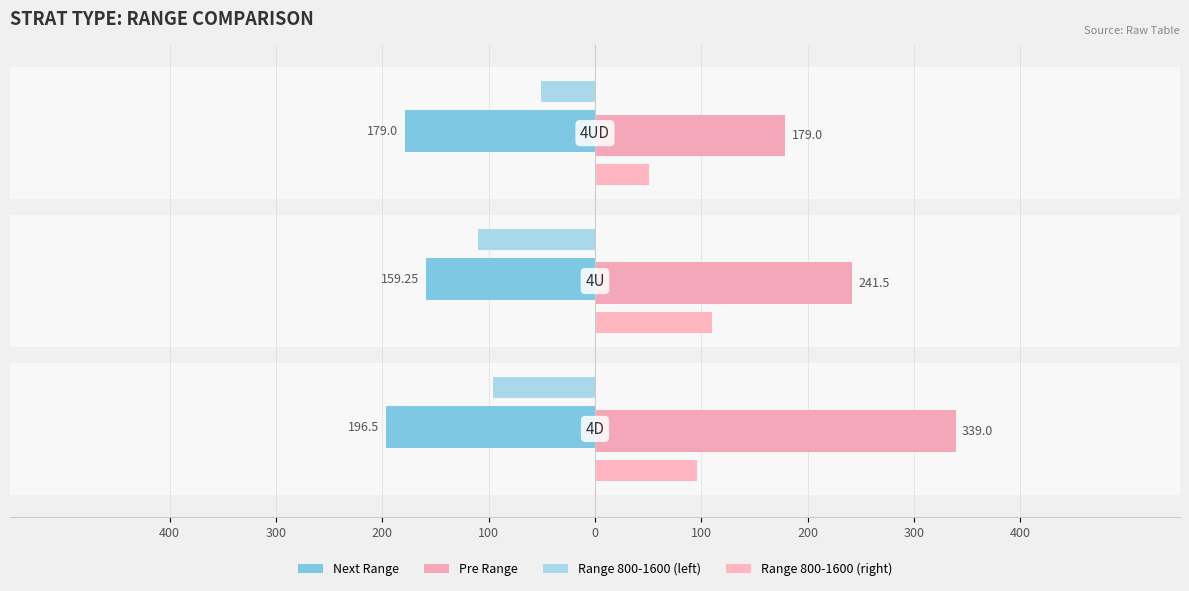

What is the average value of the Range 800-1600 (right) series?

85.5